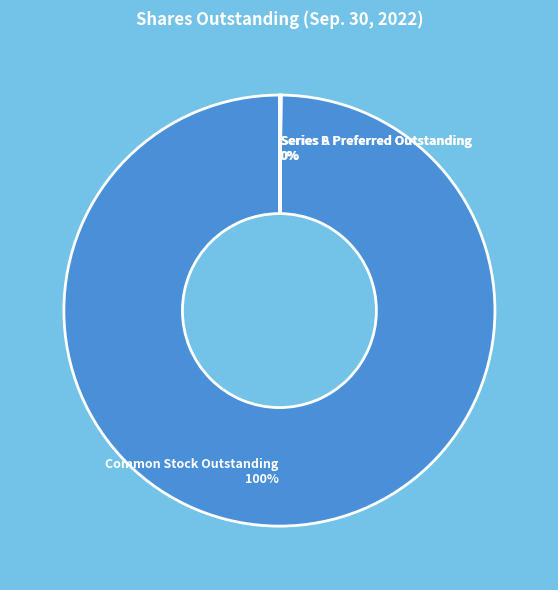

To the nearest percent, what is the difference between the largest and smallest slice percentages?

100%